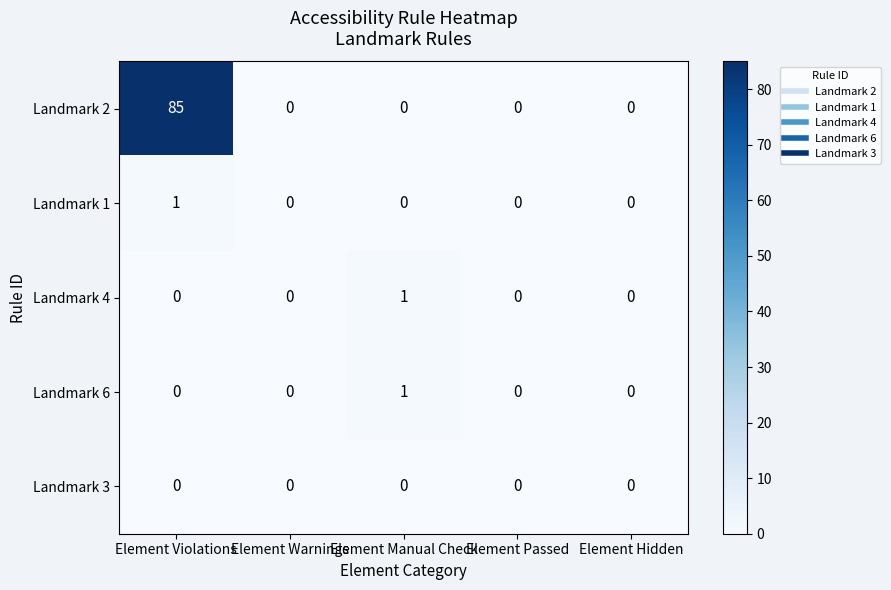

At which category does the chart reach its peak across all series?

Element Violations